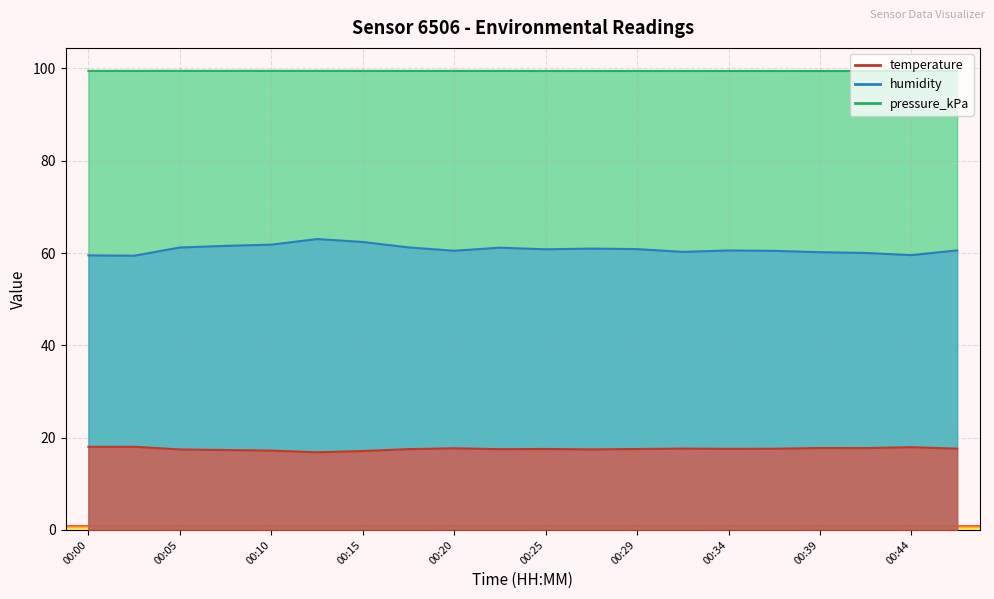

Reading left to right, list all the values displayed in this chart.

temperature: 18.0	18.0	17.4	17.3	17.2	16.8	17.1	17.5	17.7	17.5	17.6	17.4	17.5	17.6	17.6	17.6	17.8	17.7	17.9	17.6
humidity: 59.5	59.4	61.2	61.6	61.8	63.0	62.4	61.2	60.5	61.2	60.8	61.0	60.9	60.3	60.6	60.5	60.2	60.0	59.6	60.6
pressure_kPa: 99.5	99.5	99.5	99.5	99.5	99.5	99.5	99.5	99.5	99.5	99.5	99.5	99.5	99.5	99.5	99.5	99.5	99.5	99.5	99.5